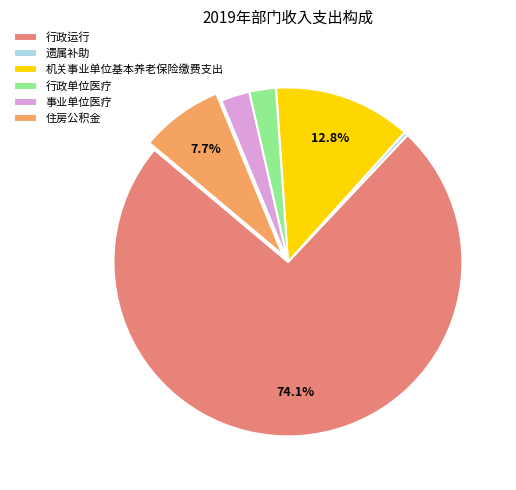

Count the number of slices in the pie.

6